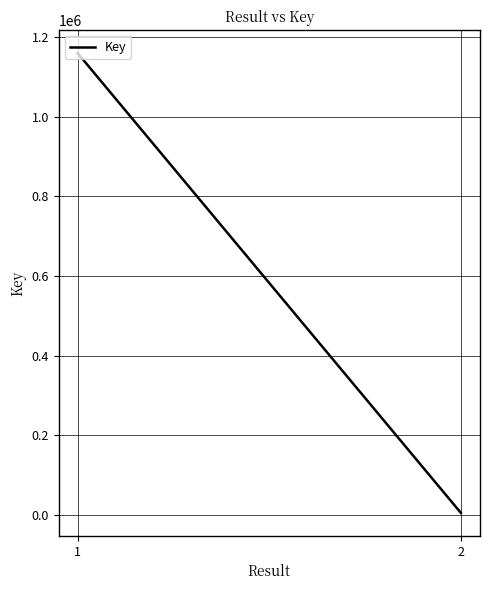

True or false: the data shows 7519 at 2.

False